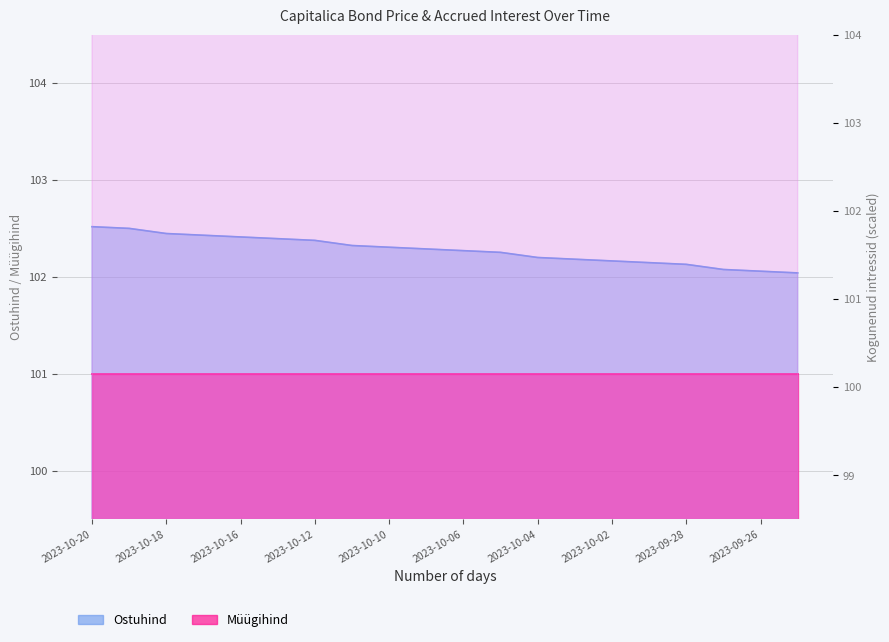

What is the change in value from 2023-10-16 to 2023-10-11?

-0.1